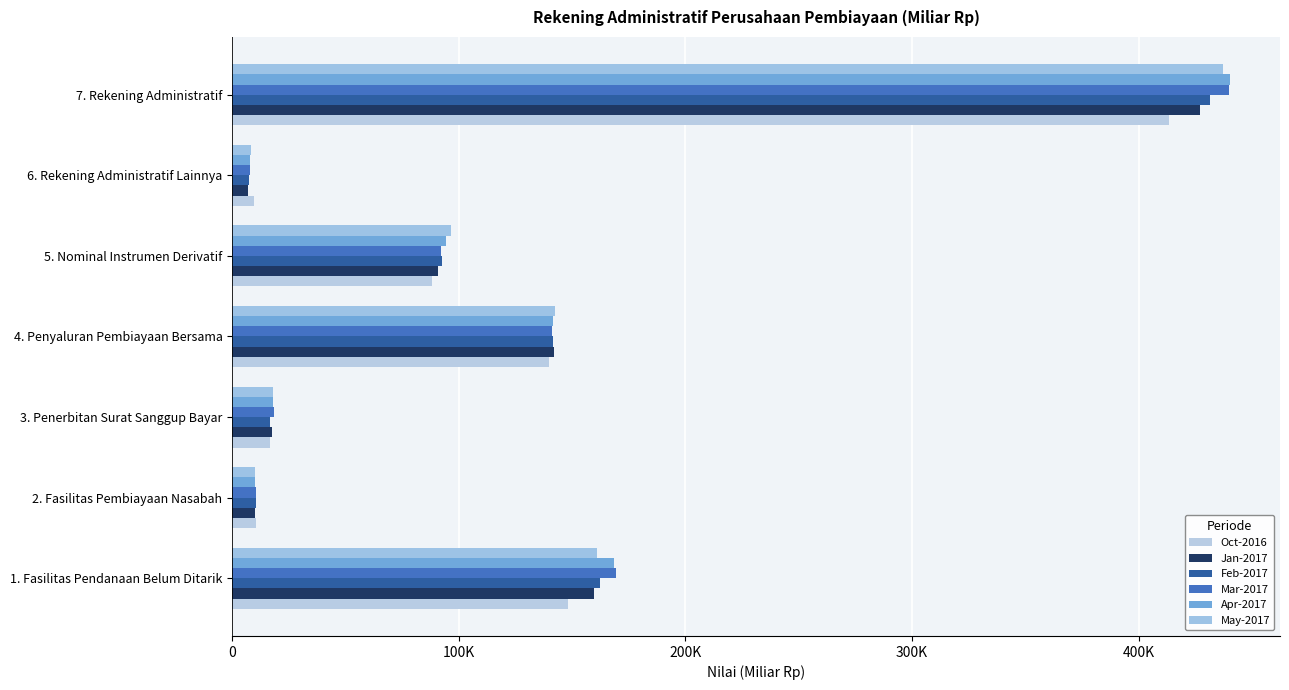

Reading left to right, list all the values displayed in this chart.

Oct-2016: 148225.3	10495.7	16890.7	140009.3	88126.8	9542.5	413290.4
Jan-2017: 159777.9	10071.9	17388.4	141901.7	91030.9	6852.7	427023.6
Feb-2017: 162354.2	10623.1	16828.3	141771.7	92400.6	7341.9	431319.8
Mar-2017: 169524.7	10444.3	18391.6	141193.6	92279.5	7871.0	439704.7
Apr-2017: 168384.7	10118.6	17922.9	141485.5	94306.9	8075.5	440294.0
May-2017: 160820.9	10309.1	18148.4	142668.0	96638.0	8525.2	437109.6